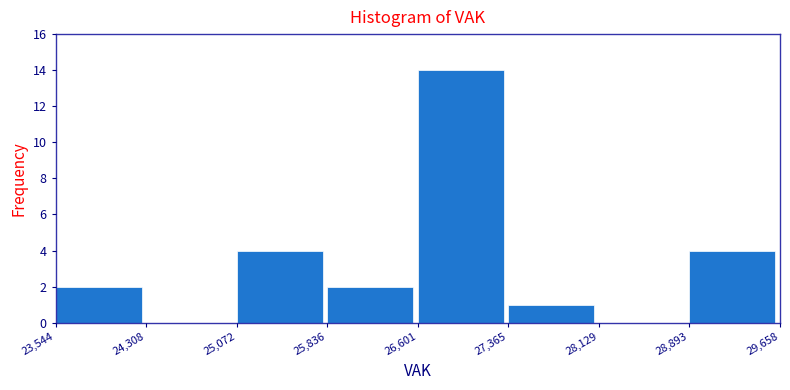

Reading left to right, list every bar in this chart as the range it spans on the x-axis followed by its height. The values are not printed on the chart, so give them approximately, as read against the axis.

23,544 to 24,308: 2
24,308 to 25,072: 0
25,072 to 25,836: 4
25,836 to 26,601: 2
26,601 to 27,365: 14
27,365 to 28,129: 1
28,129 to 28,893: 0
28,893 to 29,658: 4